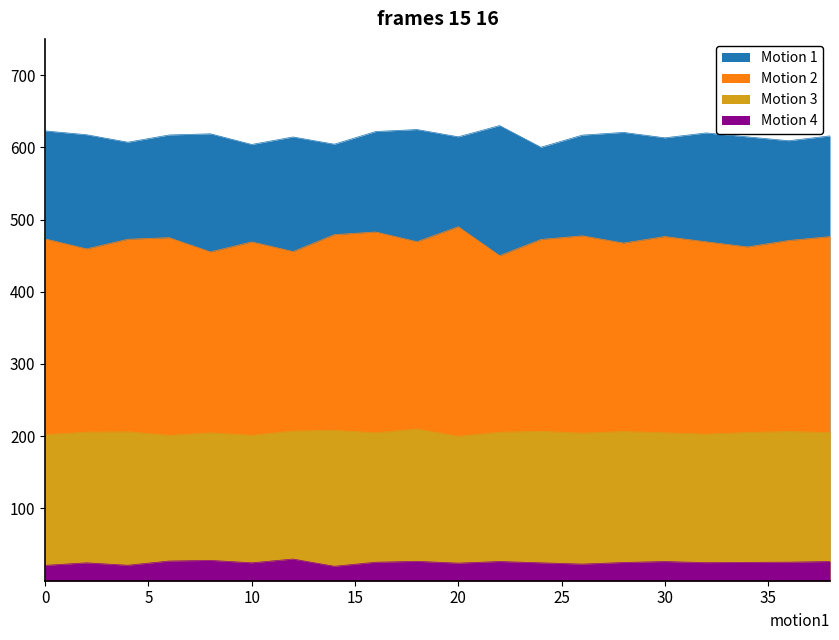

At which label does Motion 4 first exceed 25?

6